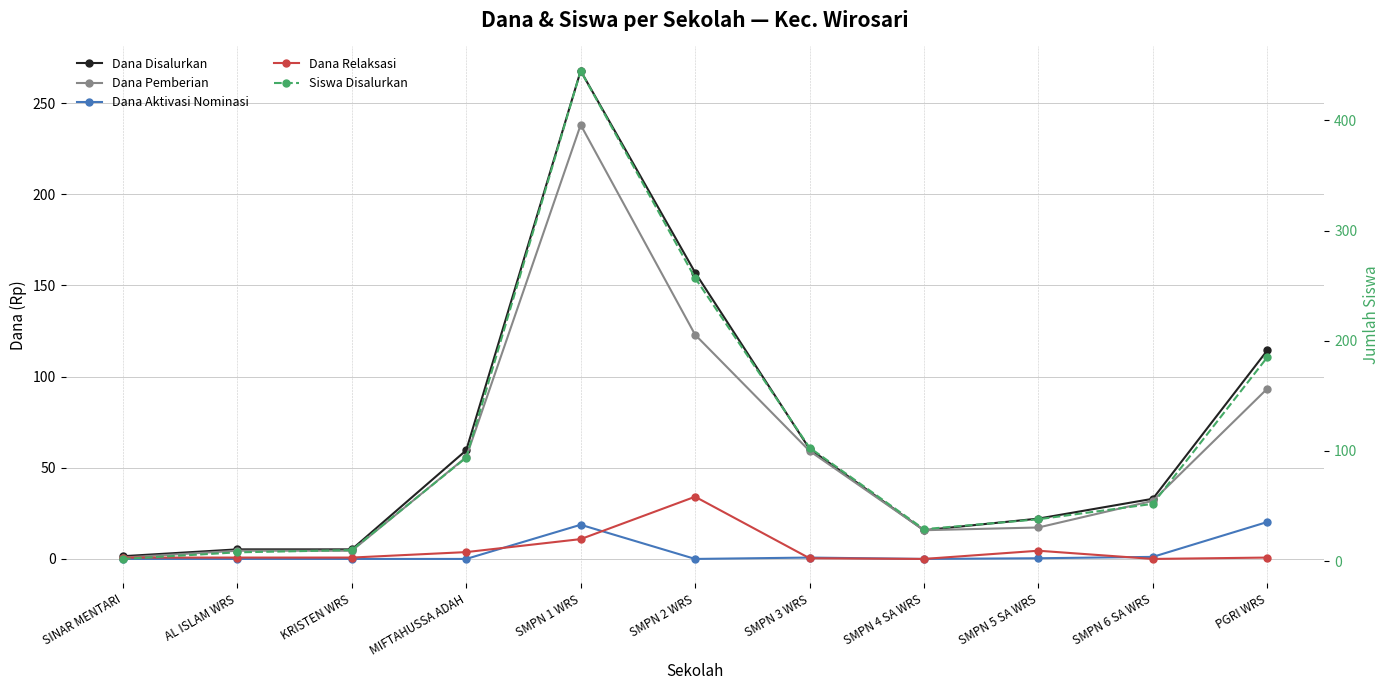

Which has a higher value, SMPN 1 WRS or SMPN 4 SA WRS?

SMPN 1 WRS